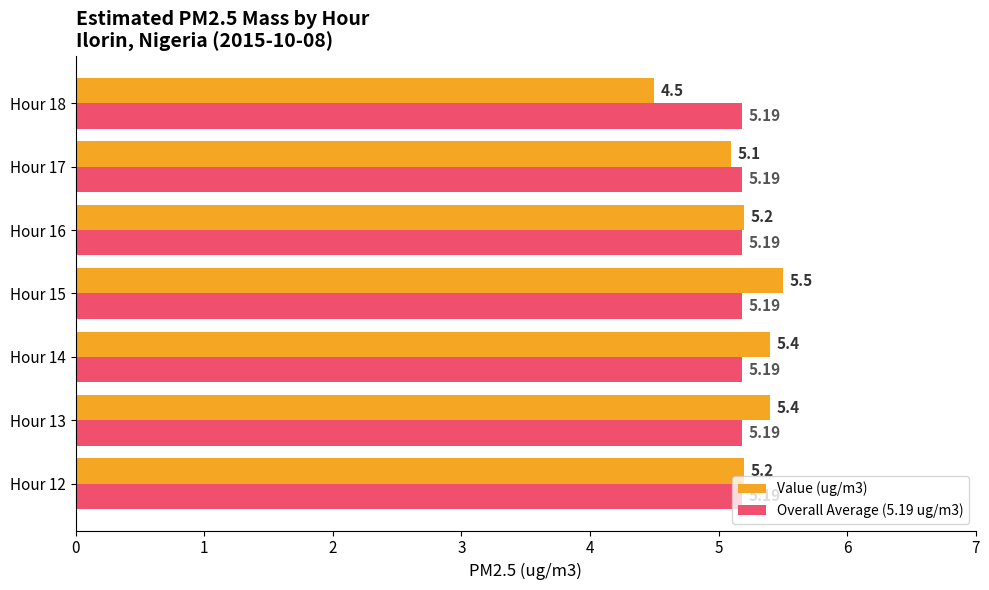

At which category is the sum across all series the highest?

Hour 15